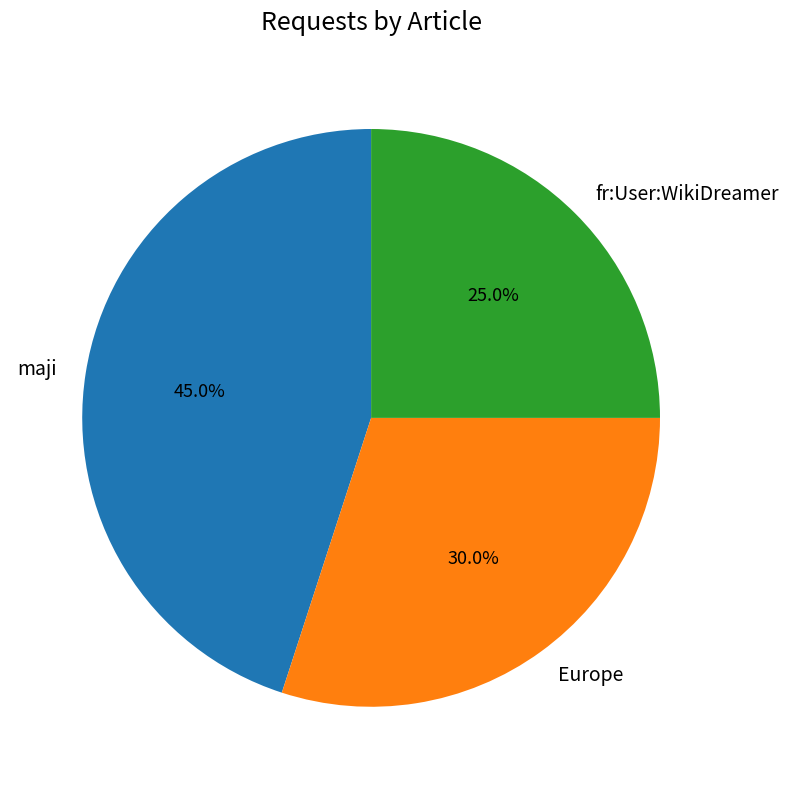

What is the smallest slice in the pie chart?

fr:User:WikiDreamer